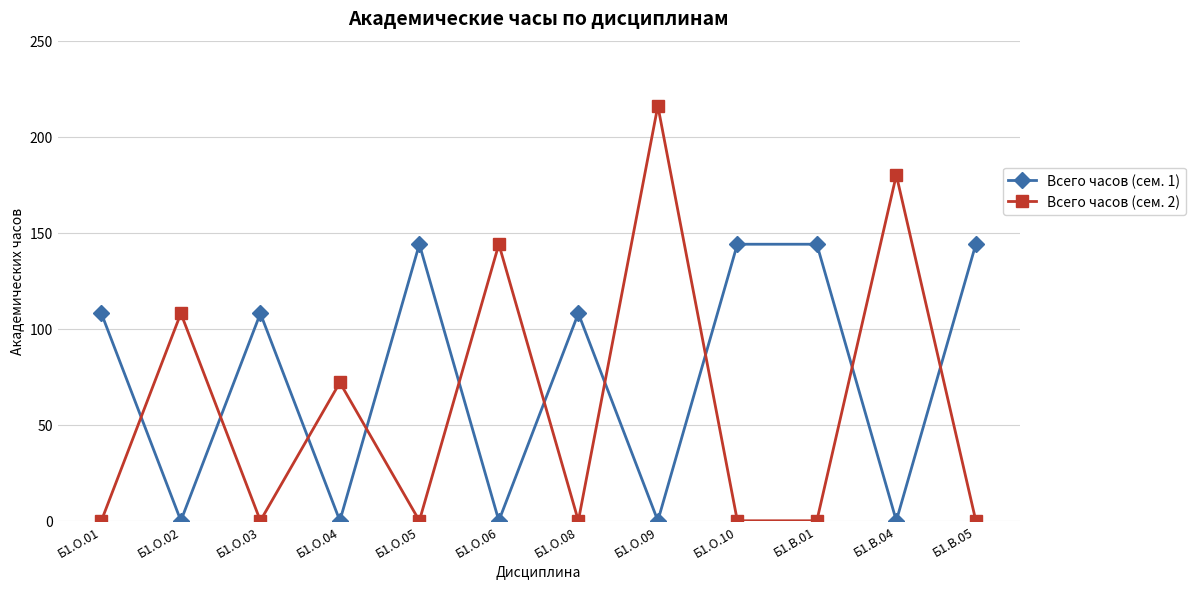

Is it true that Всего часов (сем. 2) equals 180 at Б1.В.04?

True